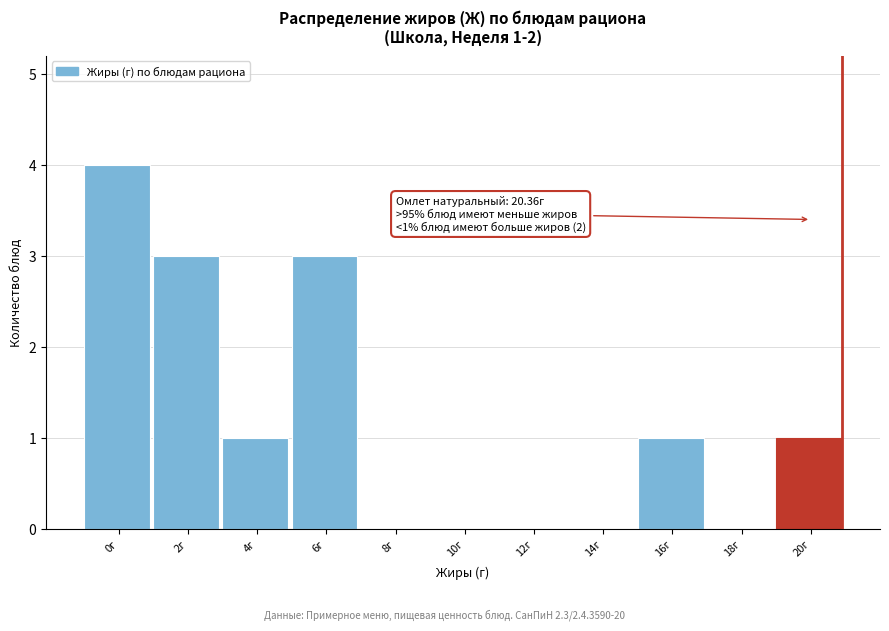

Reading right to left, transcribe all the data shown in this chart.

20г=1	18г=0	16г=1	14г=0	12г=0	10г=0	8г=0	6г=3	4г=1	2г=3	0г=4